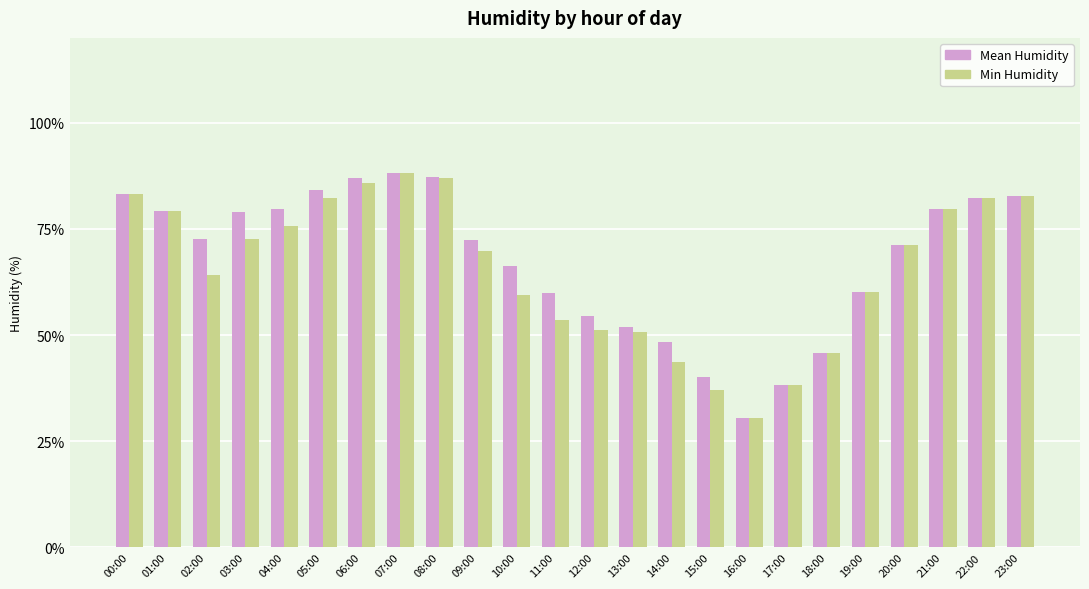

What are all the series names shown in the legend?

Mean Humidity, Min Humidity